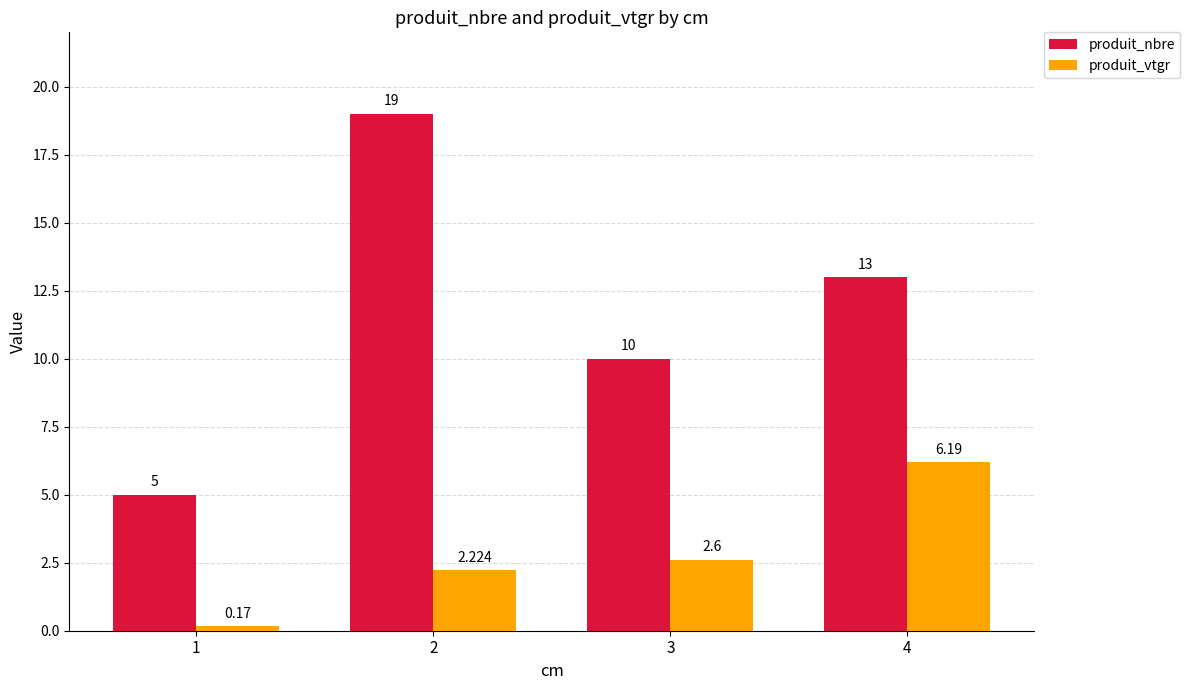

List the labels in order of produit_vtgr value, largest first.

4, 3, 2, 1